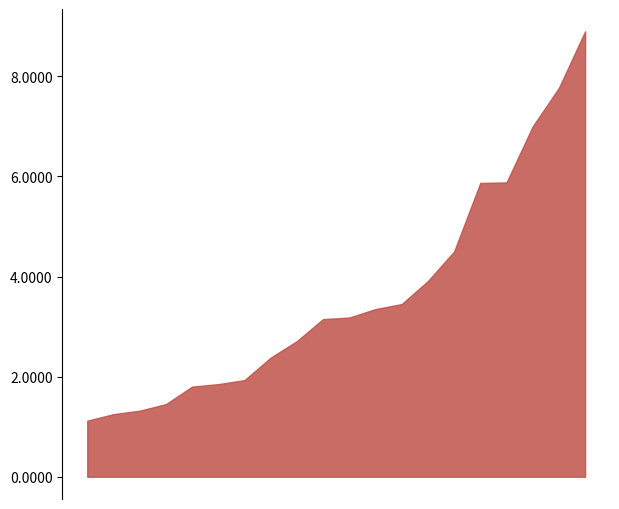

True or false: P1 and P2 intersect in this chart.

False